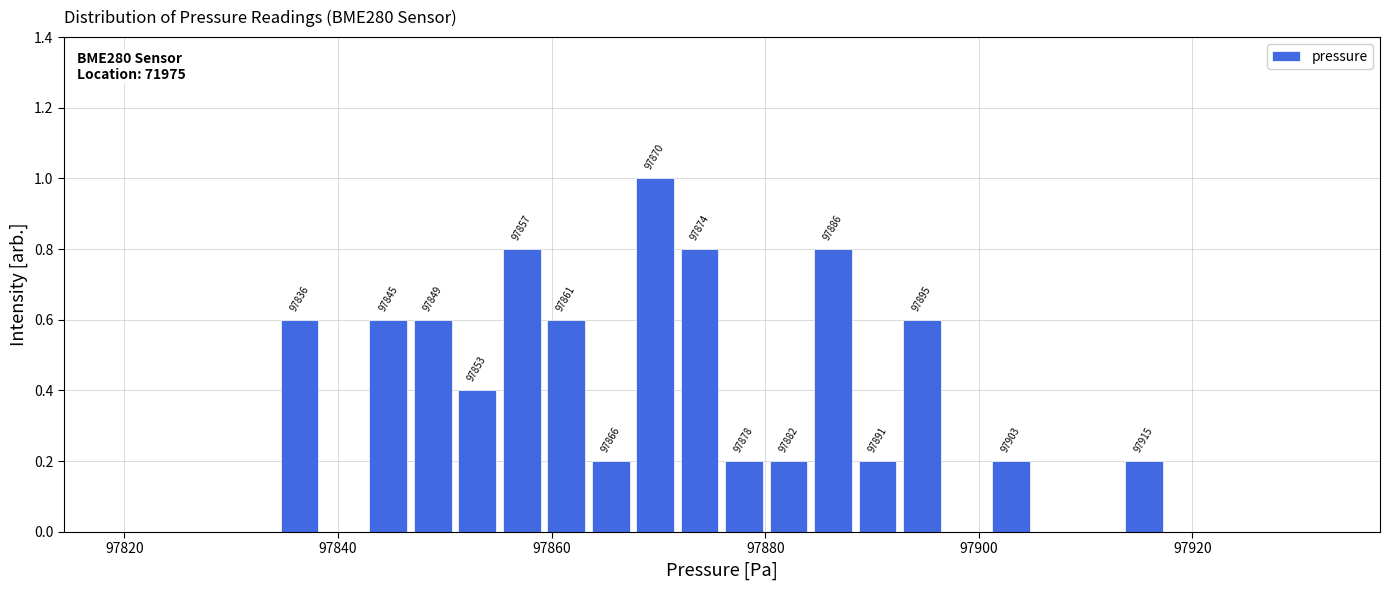

Around what value on the x-axis is the tallest bar? Give the approximate position of its centre, as read against the axis.

97870